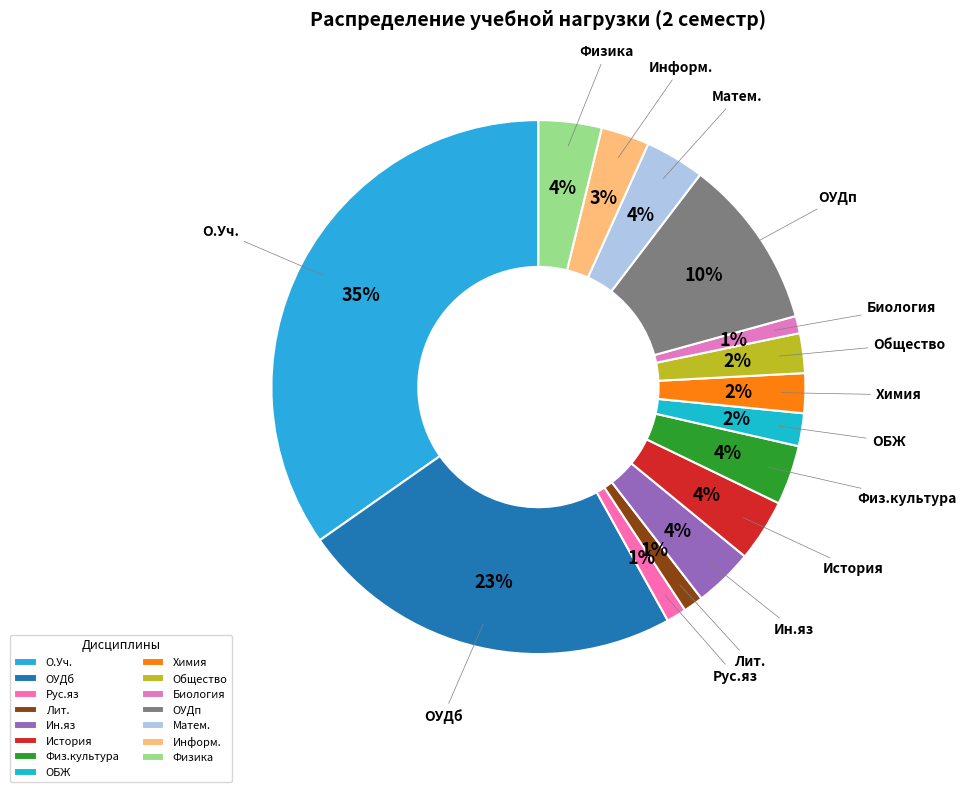

Is the sum of Информ. and Физ.культура greater than half?

No